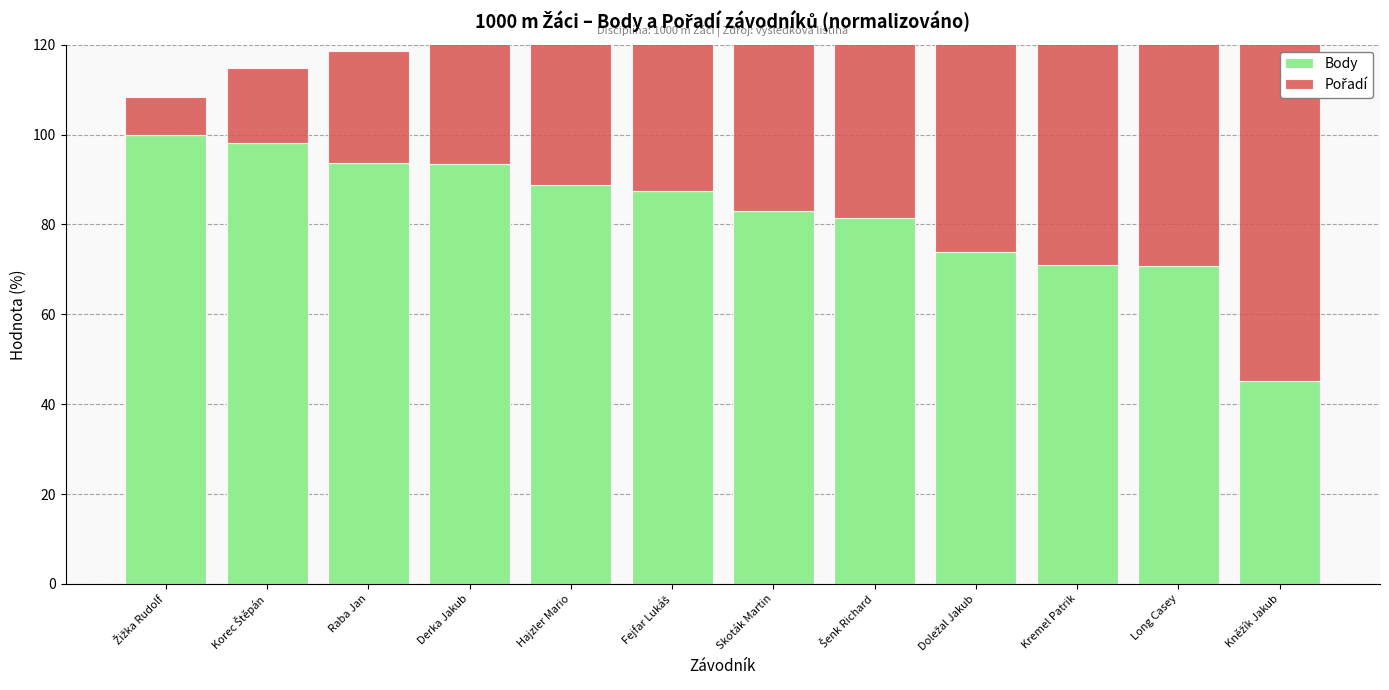

True or false: Pořadí has a value of 146.2 at Kněžík Jakub.

False